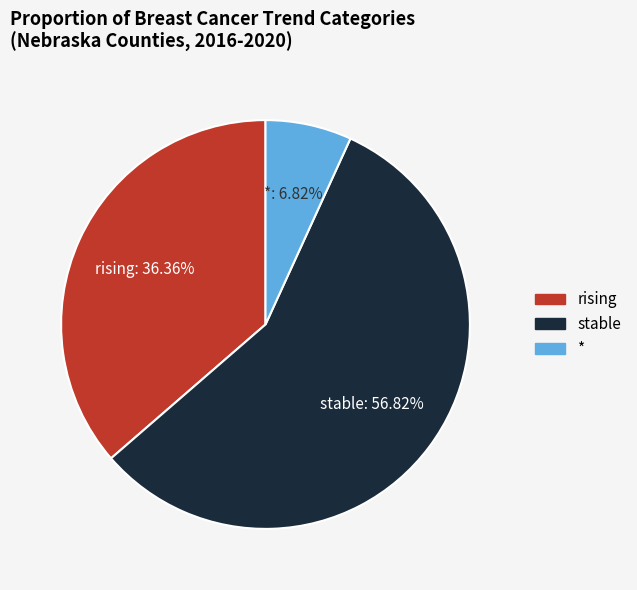

Does any single category account for the majority?

Yes